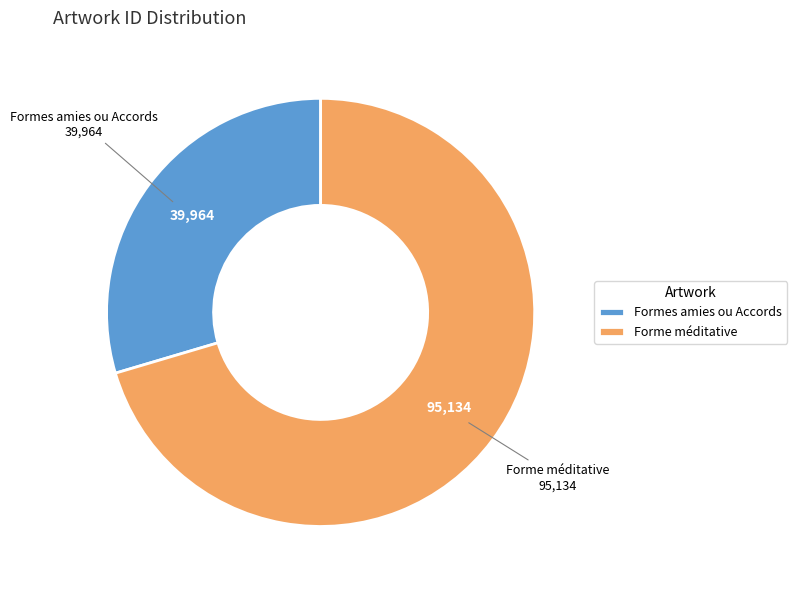

Approximately how many times larger is the value at Formes amies ou Accords compared to Forme méditative?

0.4